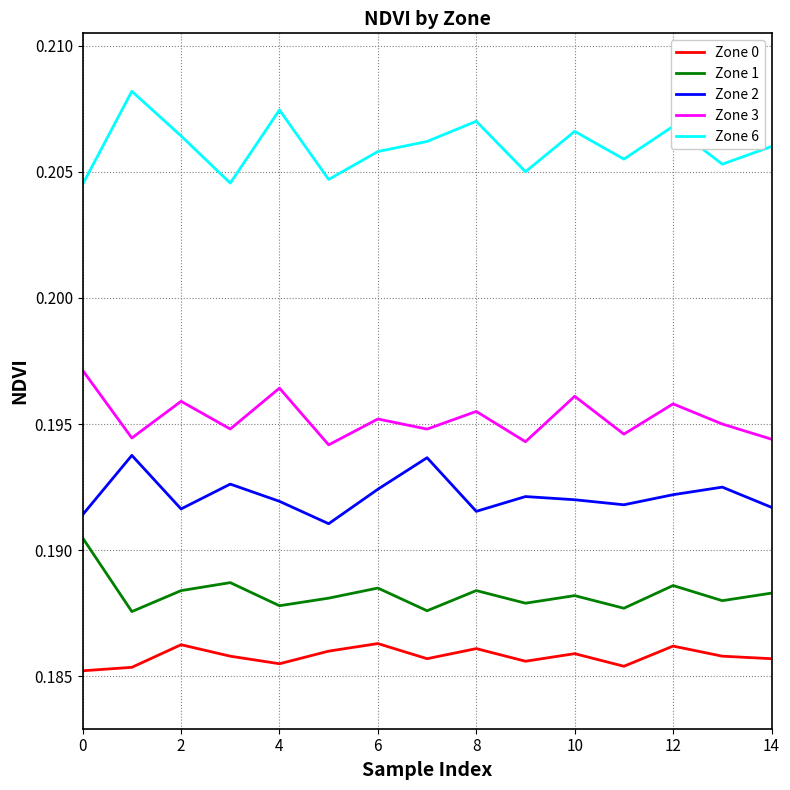

Which series has the largest total across all categories?

Zone 6